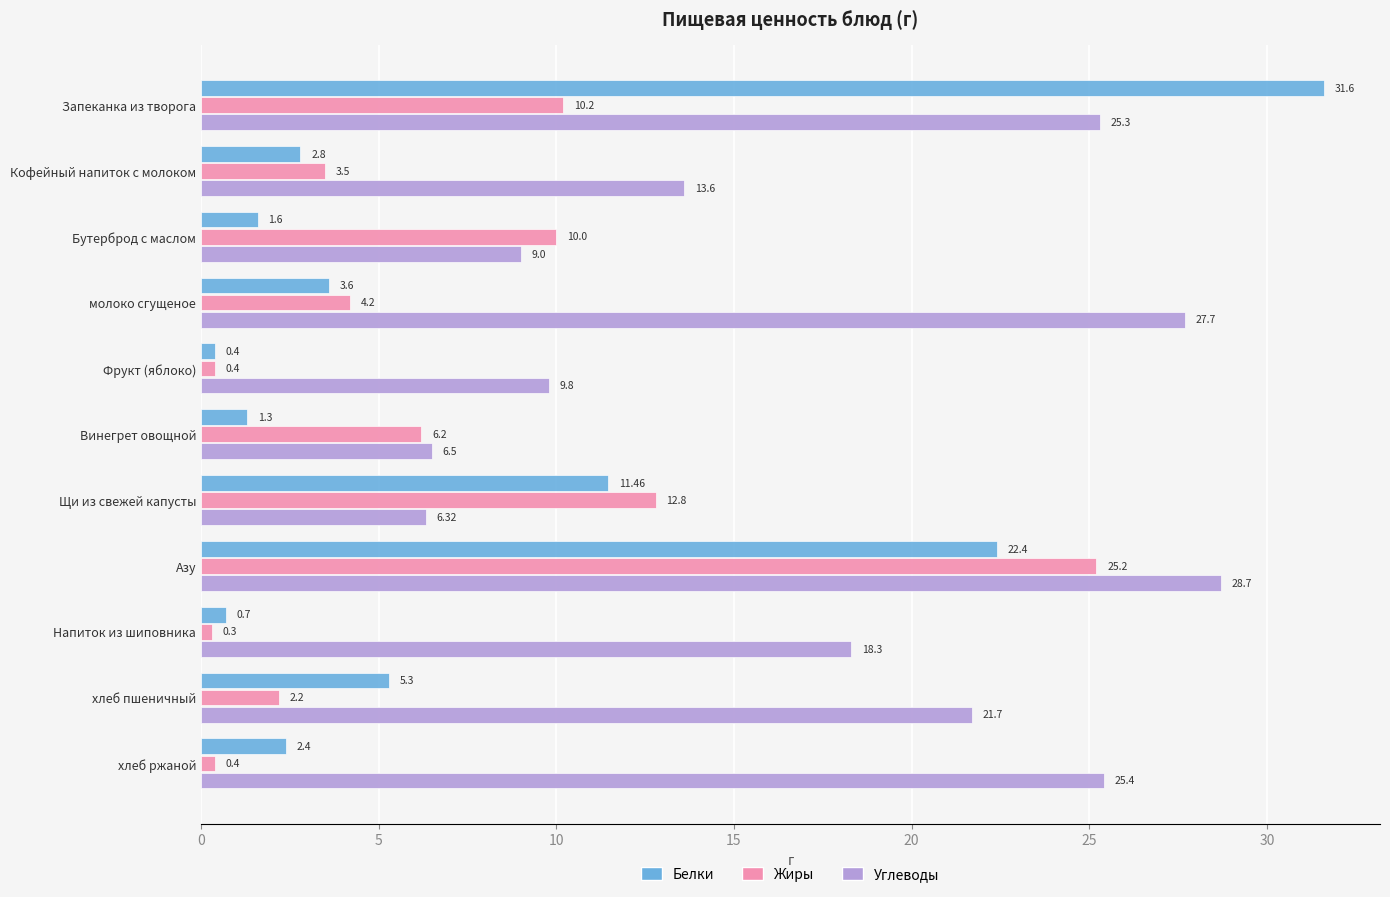

Rank the series by their maximum value, from highest to lowest.

Белки, Углеводы, Жиры